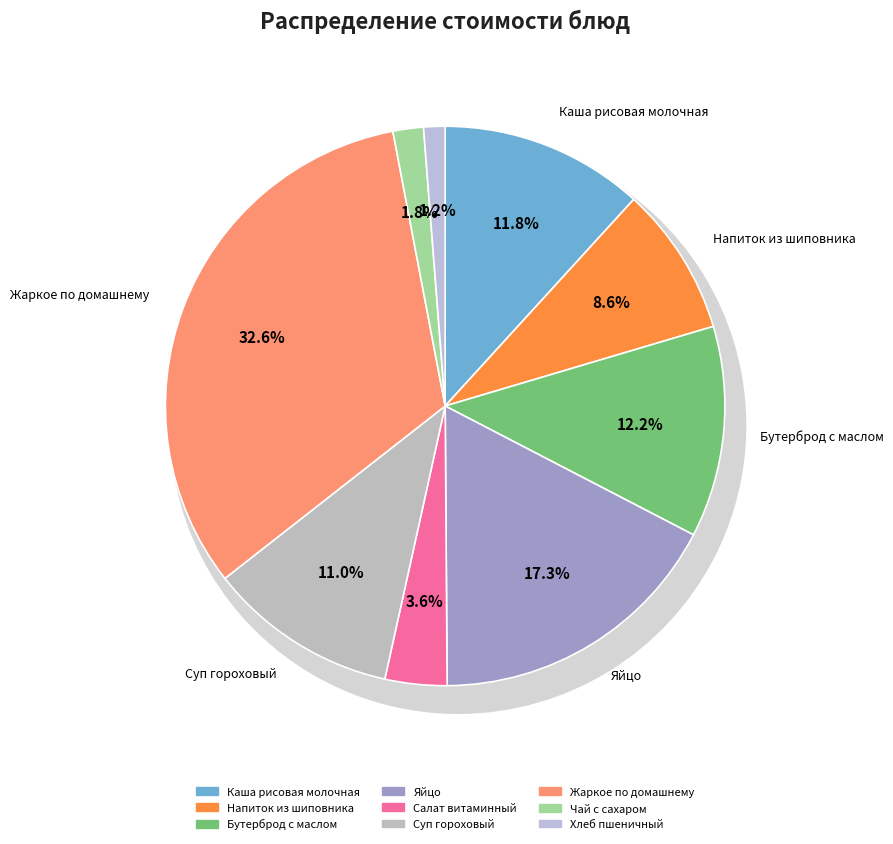

The Жаркое по домашнему slice represents 40% of the pie. True or false?

False